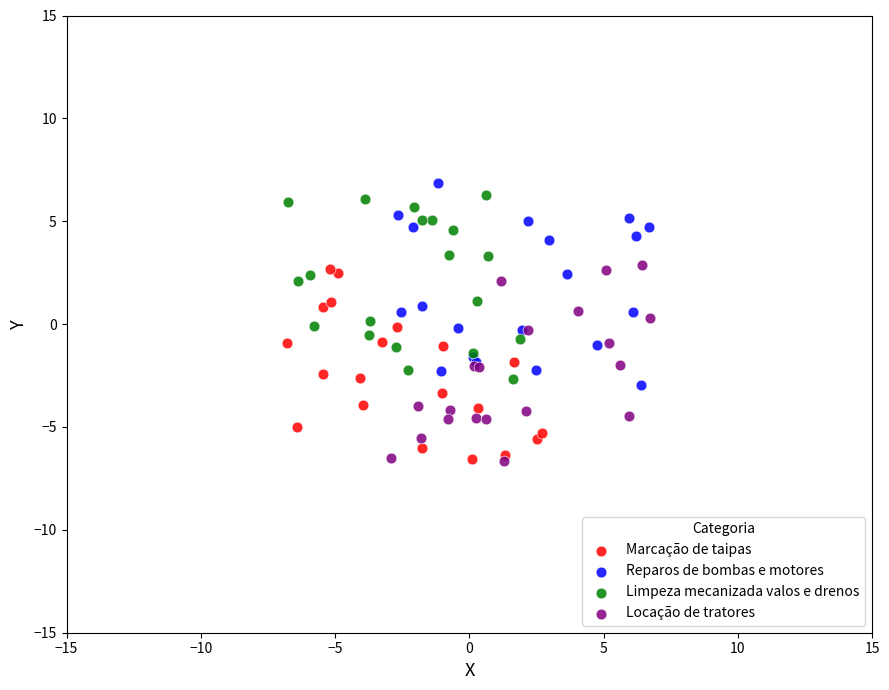

What are all the series names shown in the legend?

Marcação de taipas, Reparos de bombas e motores, Limpeza mecanizada valos e drenos, Locação de tratores